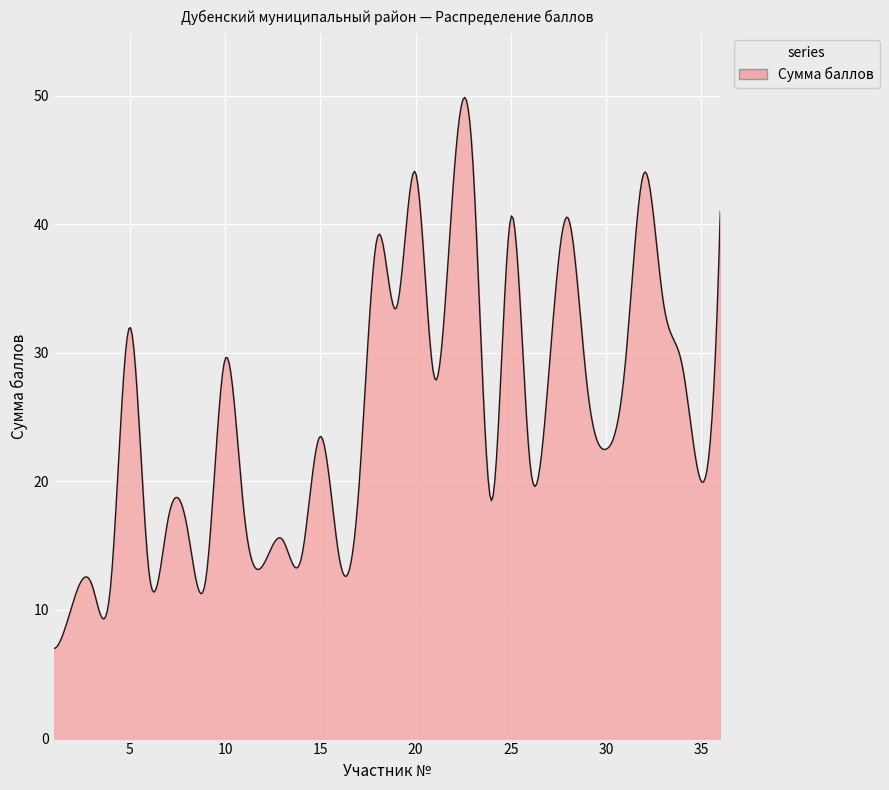

What is the greatest value displayed?

49.9